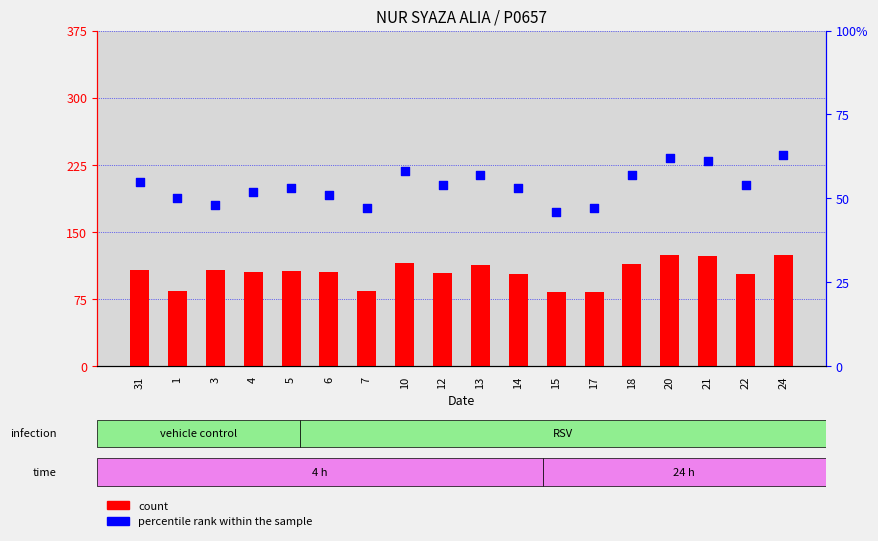

Which series contains the lowest Y value?

count